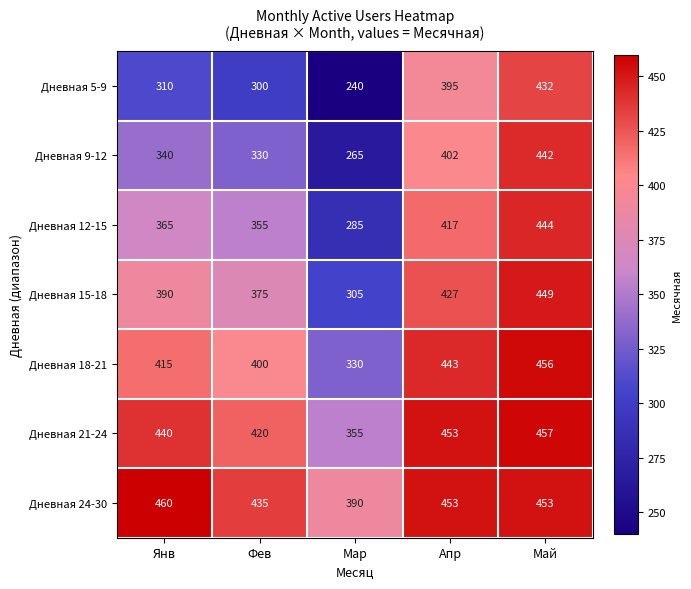

At how many categories does at least one series exceed 263?

5